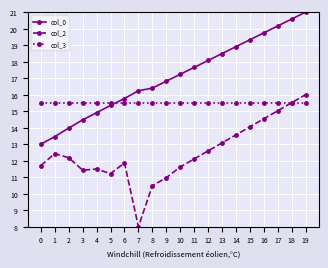

True or false: col_2 has a value of 14.1 at 15.

True